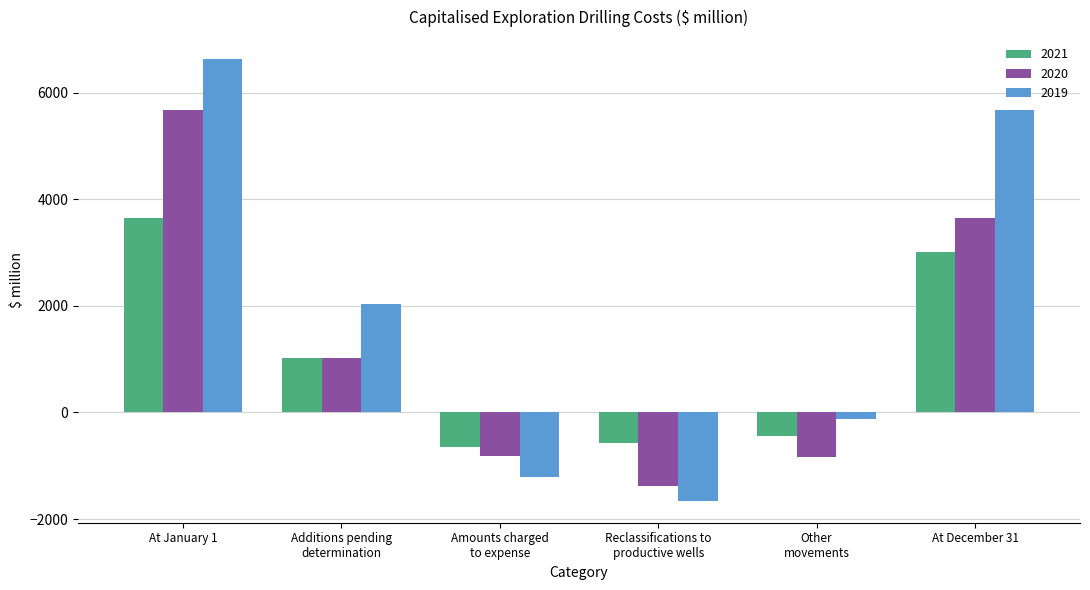

Rank the categories by 2019 value from lowest to highest.

Reclassifications to
productive wells, Amounts charged
to expense, Other
movements, Additions pending
determination, At December 31, At January 1